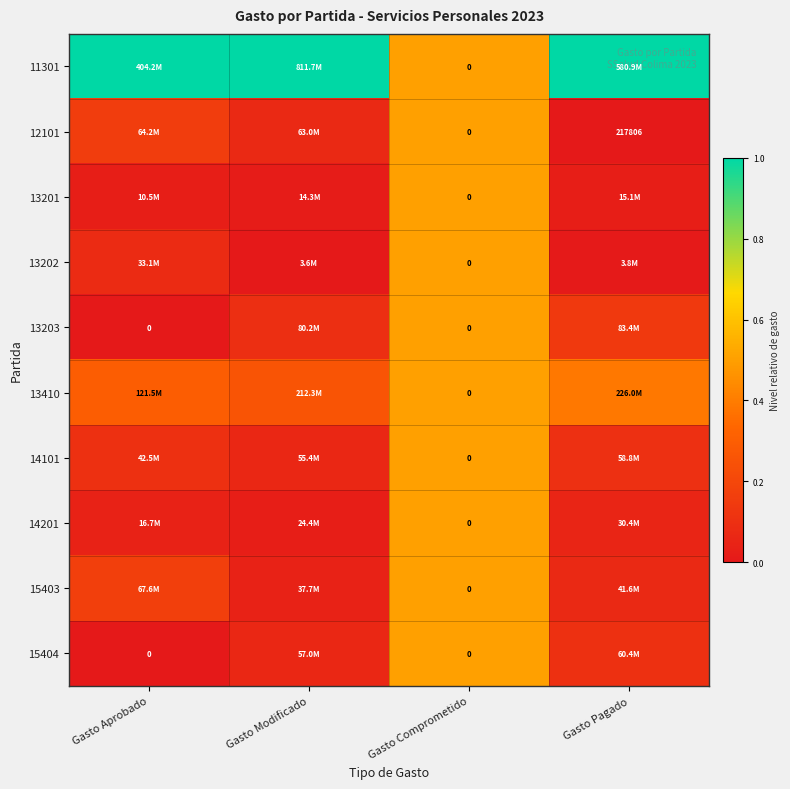

Count the 13410 values in the range 0 to 1.

4